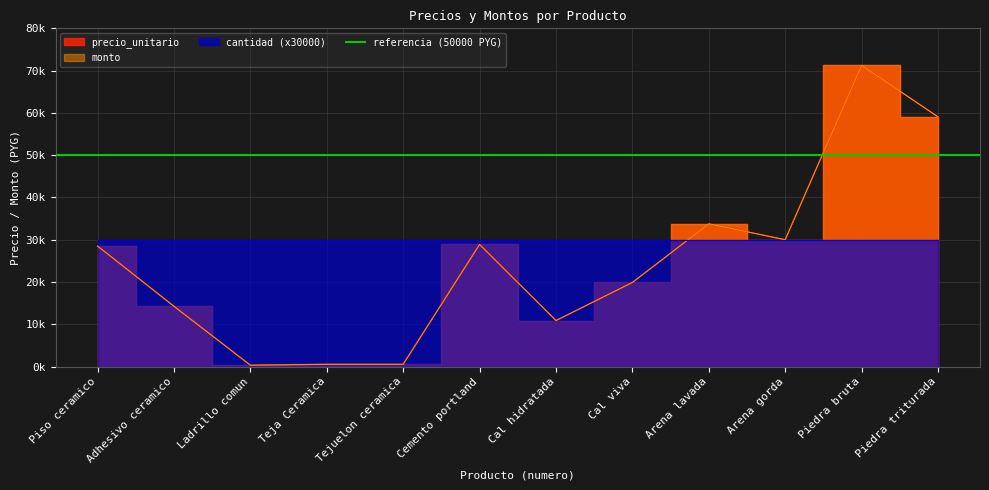

True or false: monto and precio_unitario cross at least once.

False